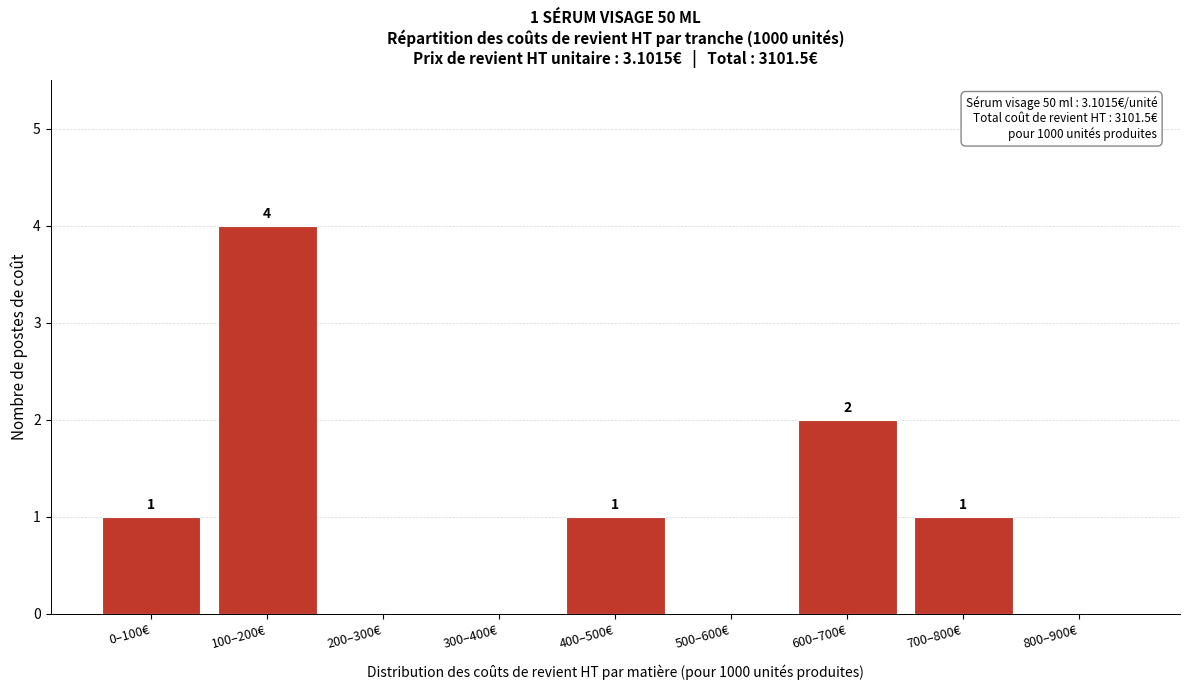

Reading left to right, transcribe all the data shown in this chart.

0–100€=1	100–200€=4	200–300€=0	300–400€=0	400–500€=1	500–600€=0	600–700€=2	700–800€=1	800–900€=0